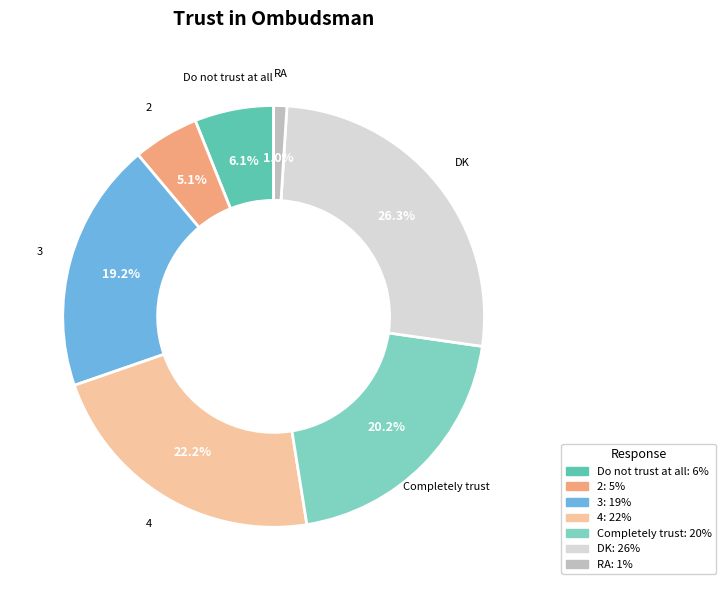

To the nearest percent, what is the combined percentage of 4 and DK?

48%